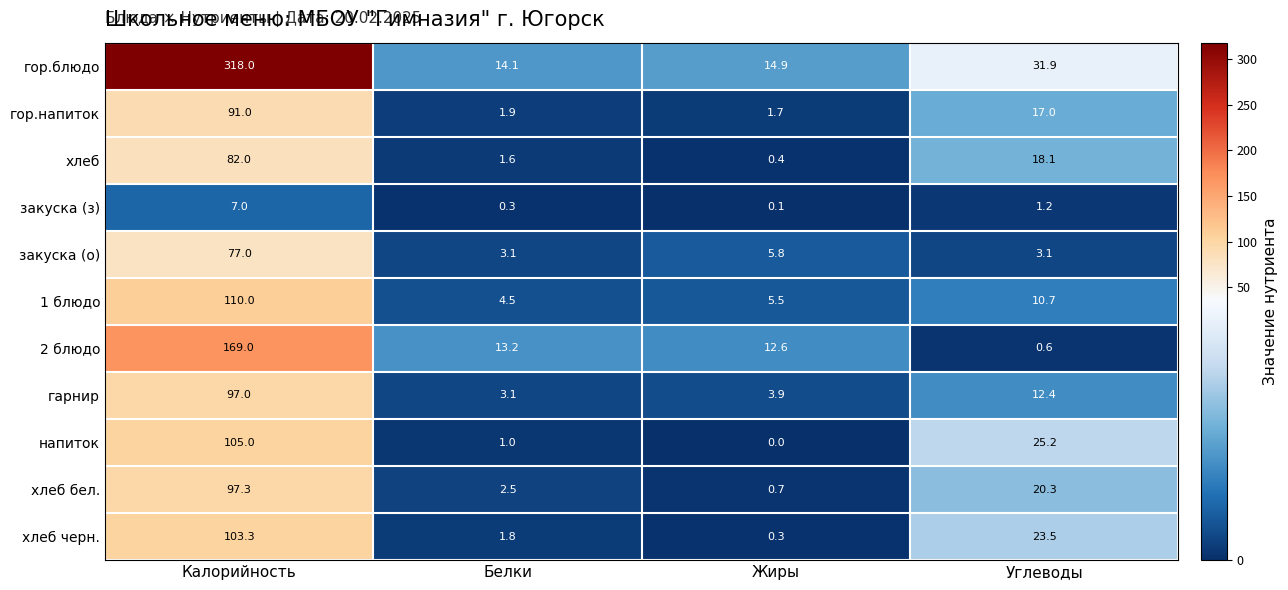

What is the difference between the maximum and minimum values in the хлеб series?

81.6